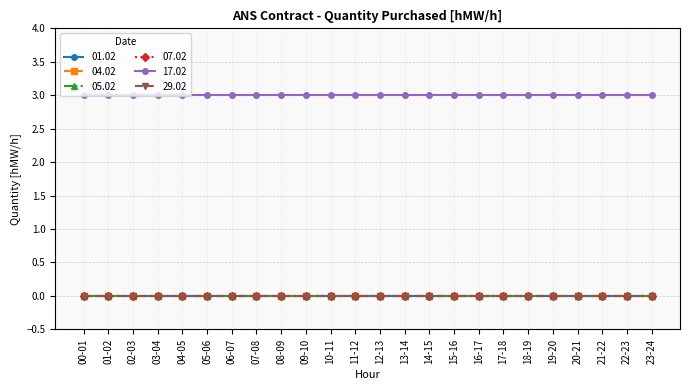

Rank the series by their maximum value, from highest to lowest.

17.02, 01.02, 04.02, 05.02, 07.02, 29.02